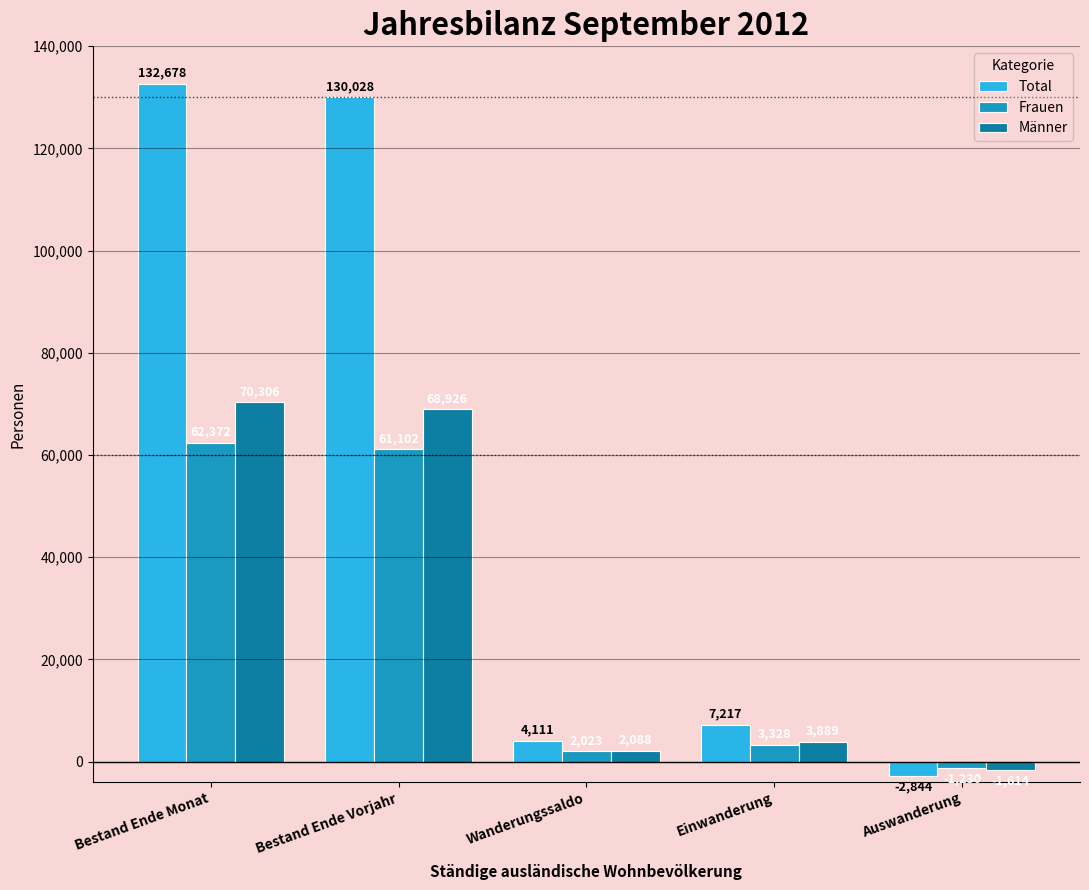

What is the sum of all Frauen values?

127595